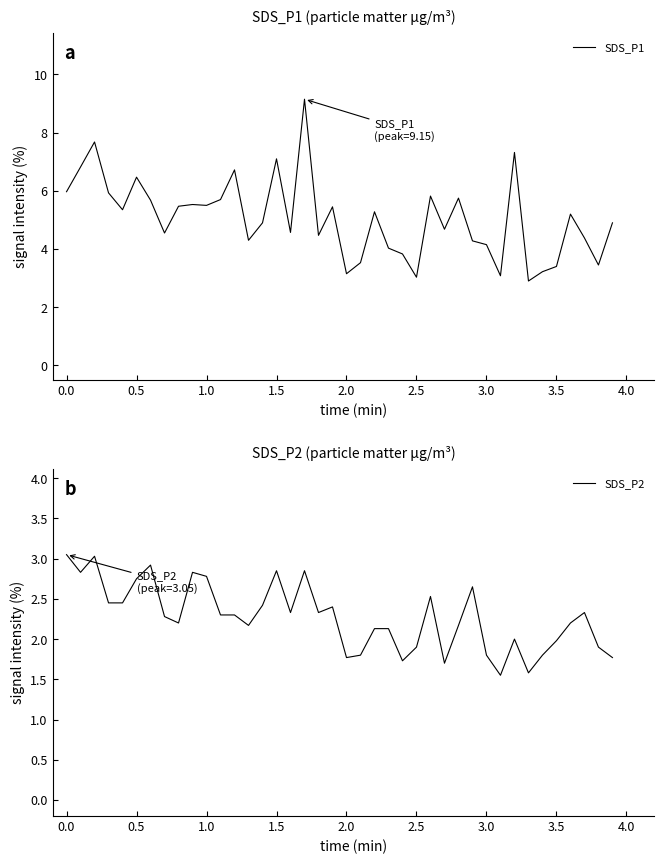

True or false: SDS_P1 and SDS_P2 intersect in this chart.

False